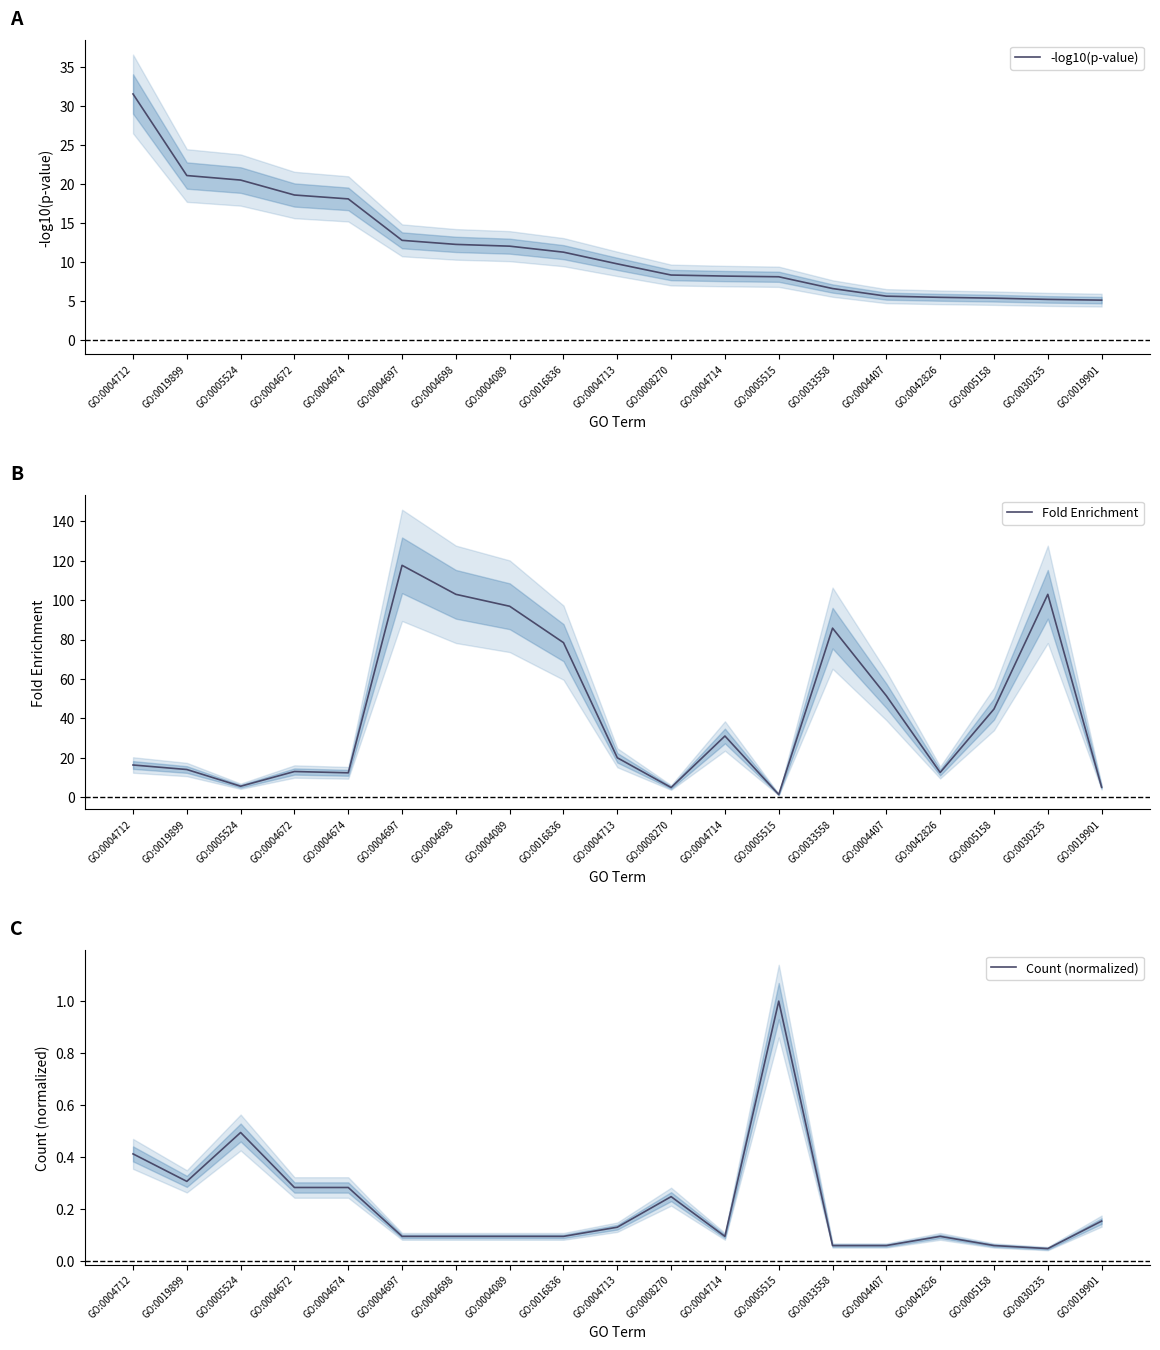

What is the difference between the highest and lowest values at GO:0004698?

102.9